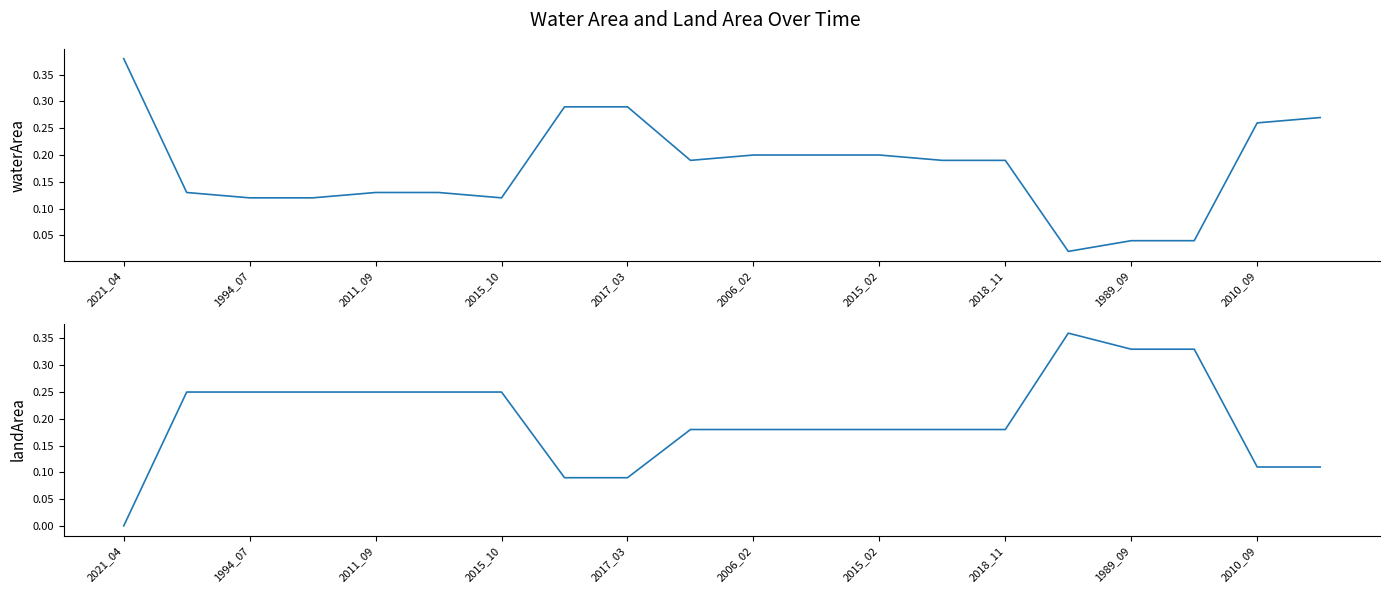

What is the total value across all series at 2010_09?

0.4